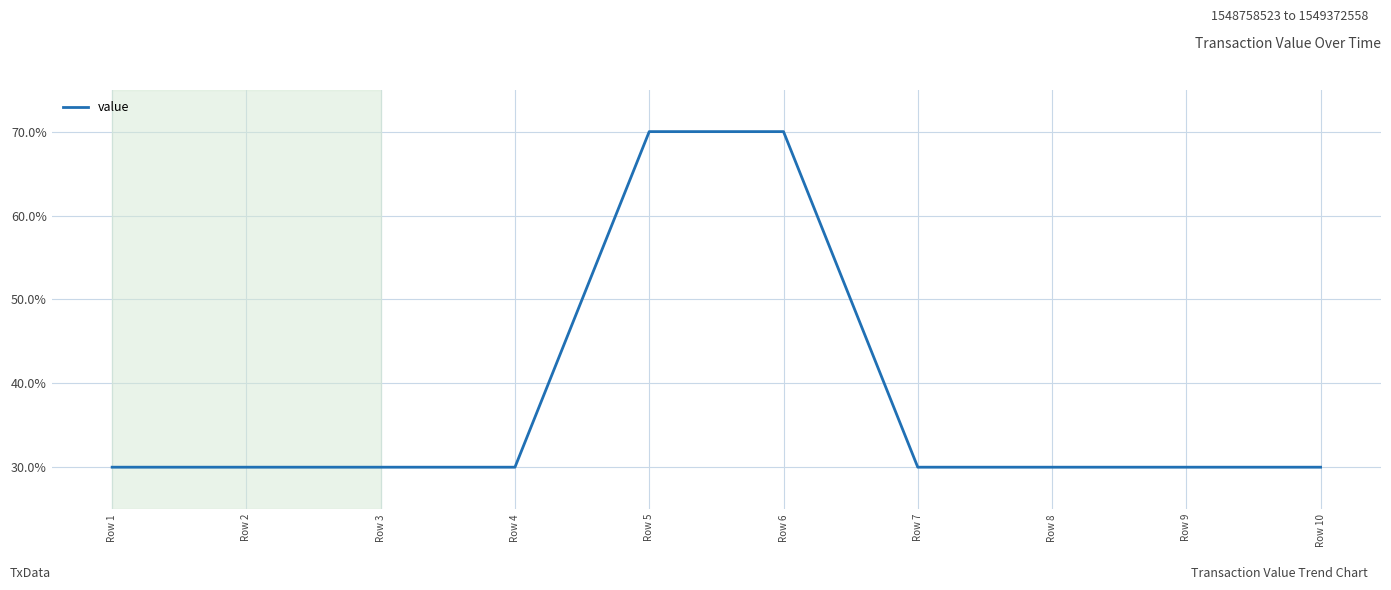

Reading right to left, transcribe all the data shown in this chart.

30	30	30	30	70	70	30	30	30	30